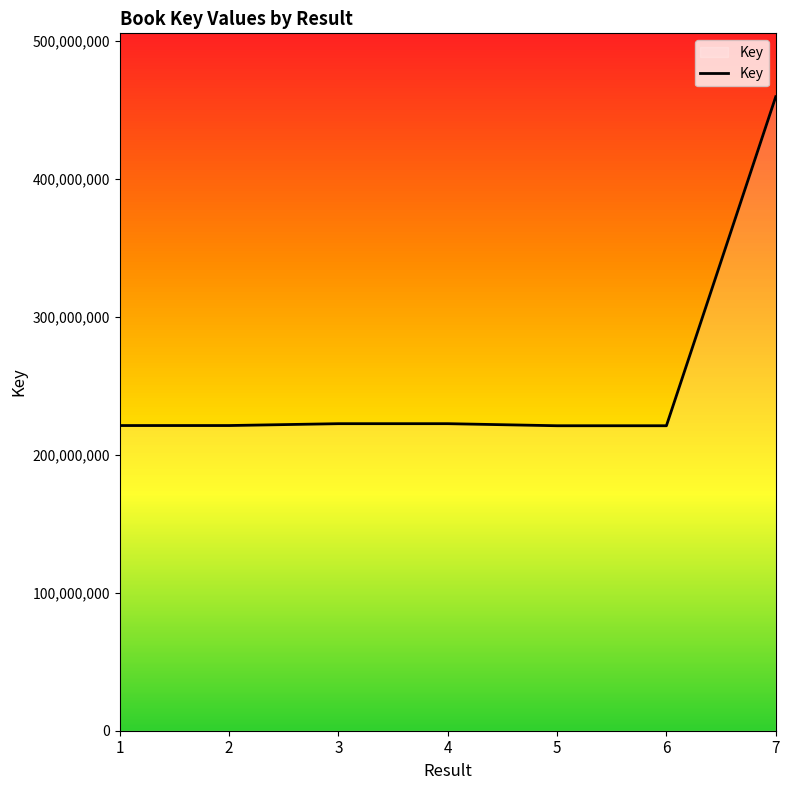

The chart shows a value of 101580074 at 5. True or false?

False